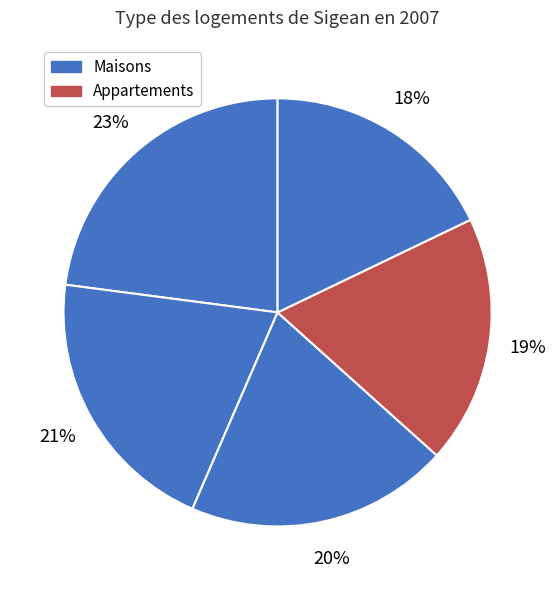

To the nearest percent, what is the average slice percentage?

20%